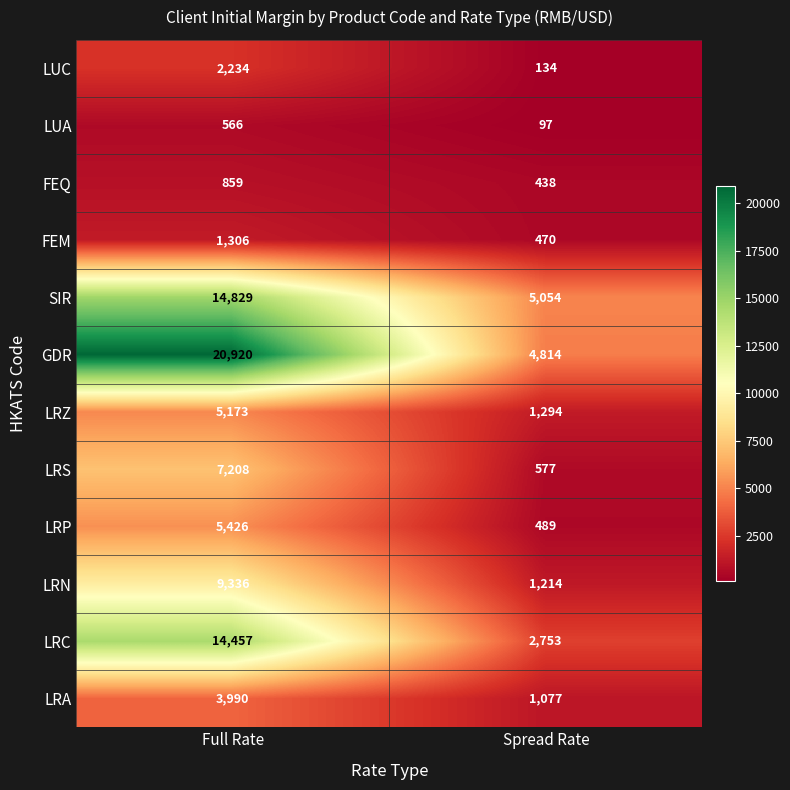

How many categories are shown in the chart?

2